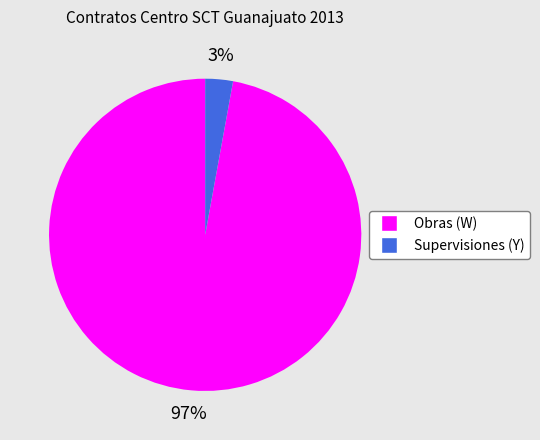

Is there any slice that represents more than half of the pie?

Yes